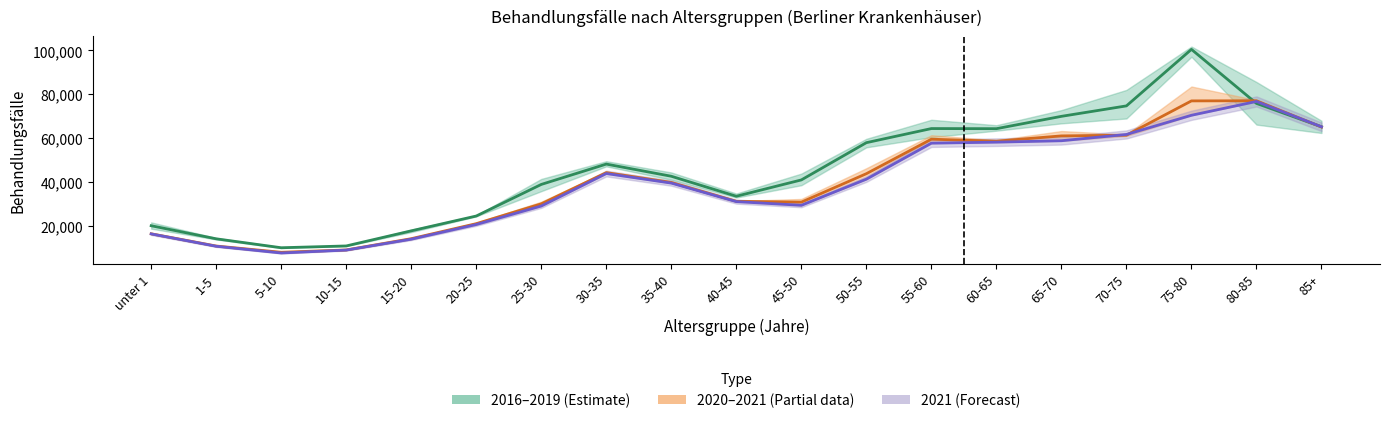

At which label does 2016 first exceed 42541?

30-35